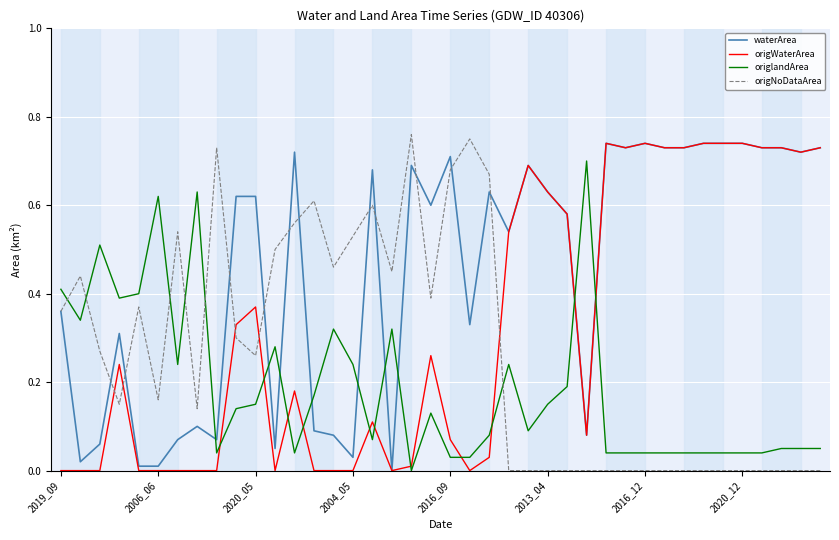

Which series has the largest total across all categories?

waterArea